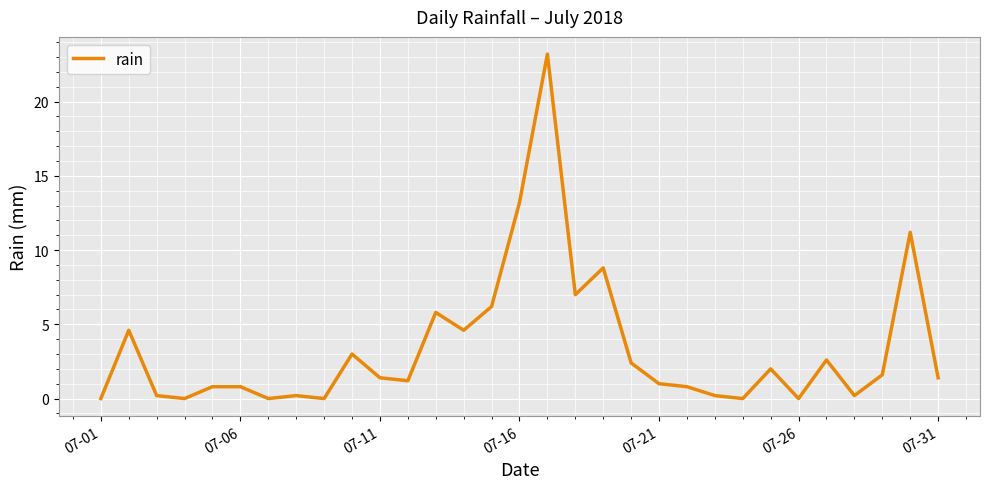

What is the maximum value shown in the chart?

23.2